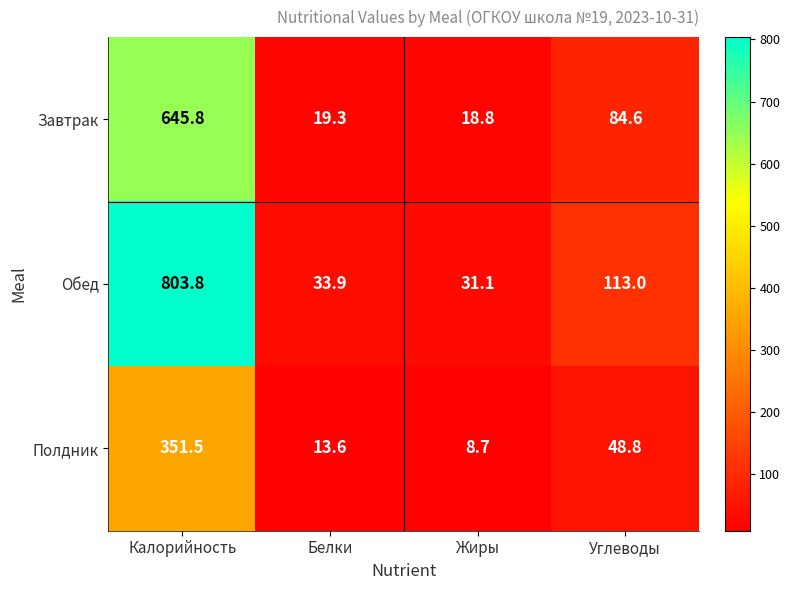

What is the difference between the Обед values at Калорийность and Углеводы?

690.8